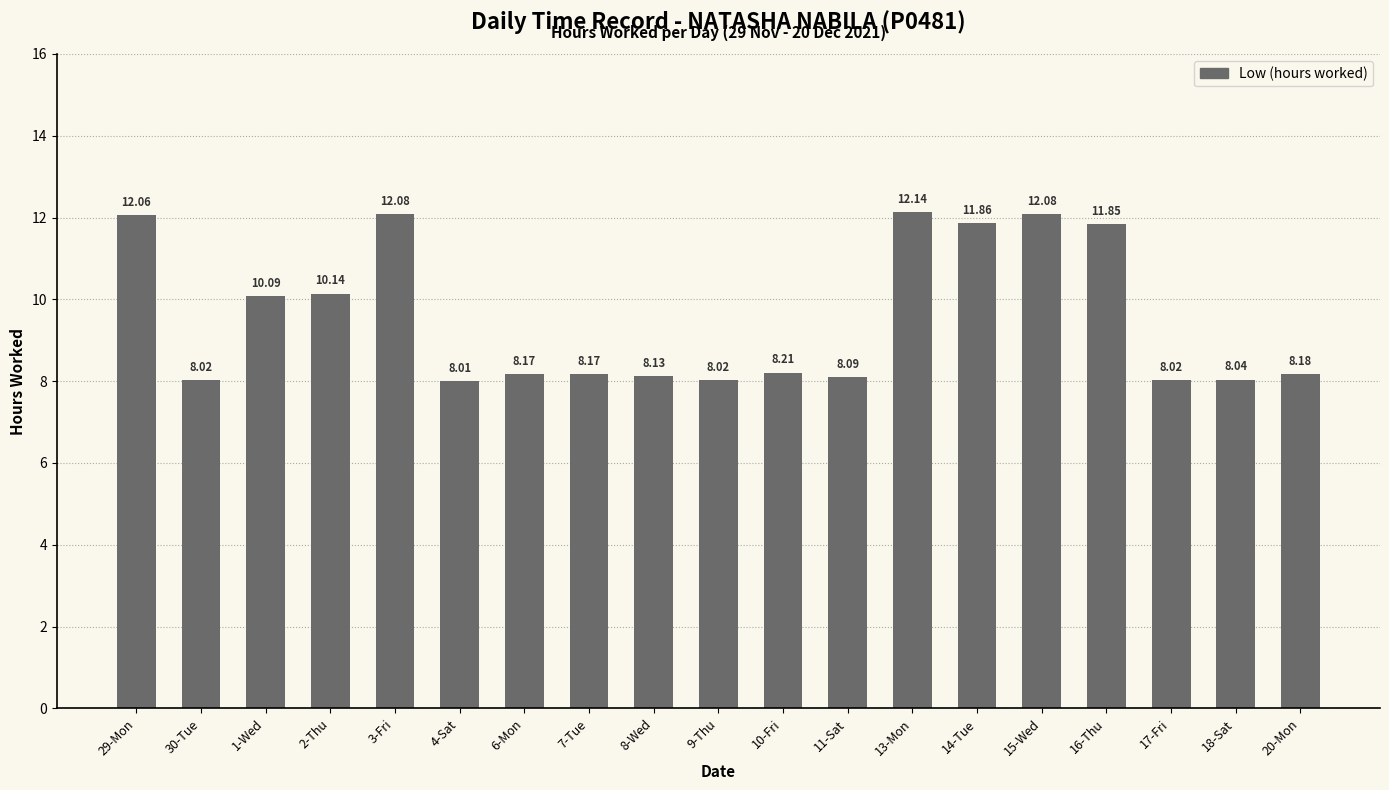

What is the difference between the maximum and minimum values?

4.1